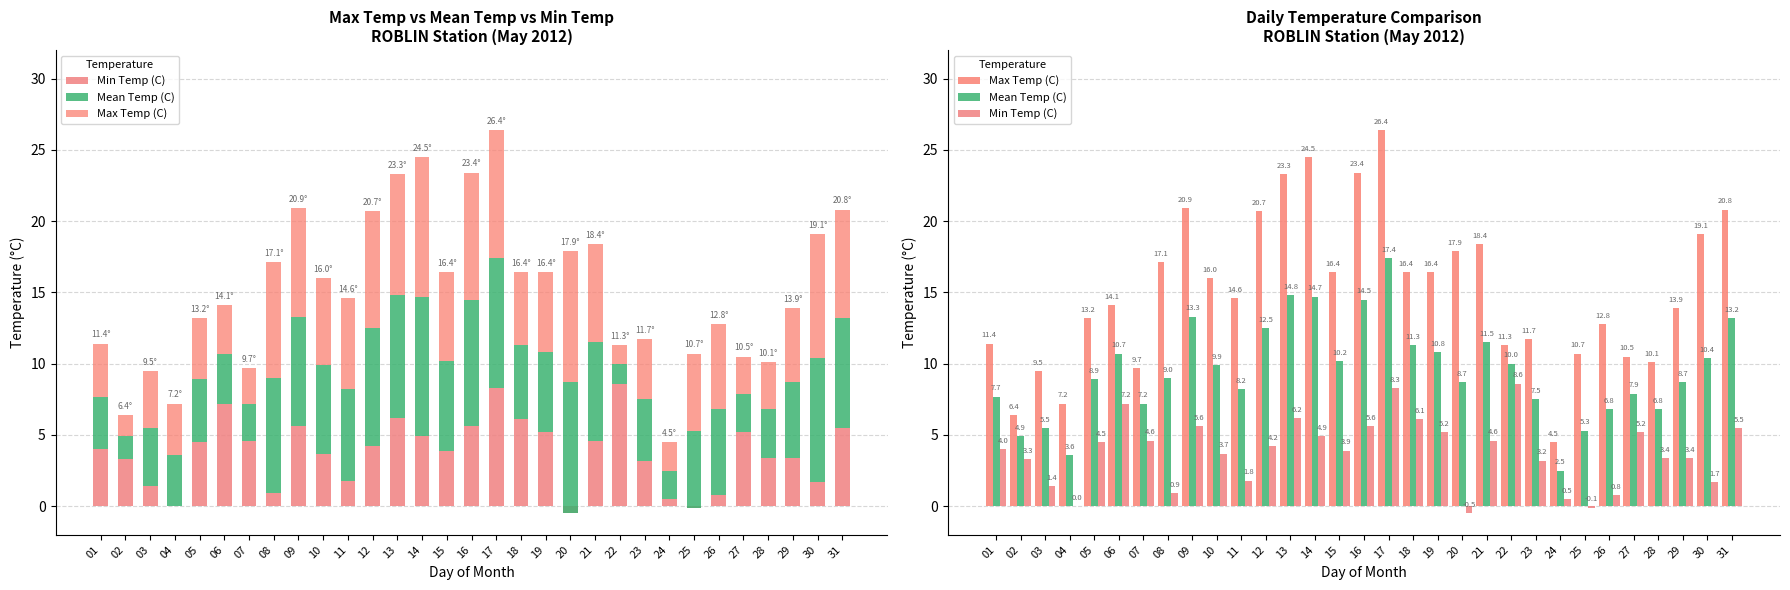

Where does the Max Temp (C) series first go above 14?

06